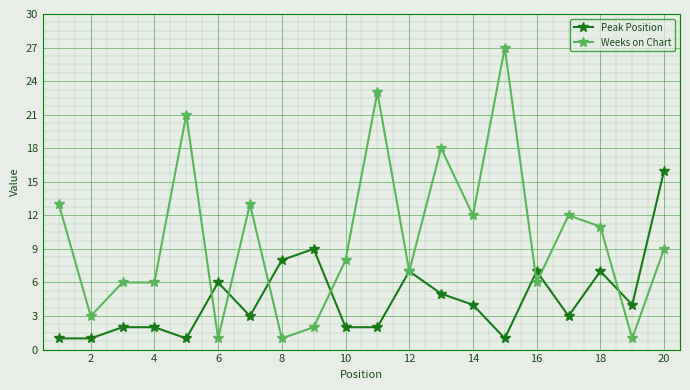

Reading left to right, transcribe all the data shown in this chart.

Peak Position: 1	1	2	2	1	6	3	8	9	2	2	7	5	4	1	7	3	7	4	16
Weeks on Chart: 13	3	6	6	21	1	13	1	2	8	23	7	18	12	27	6	12	11	1	9